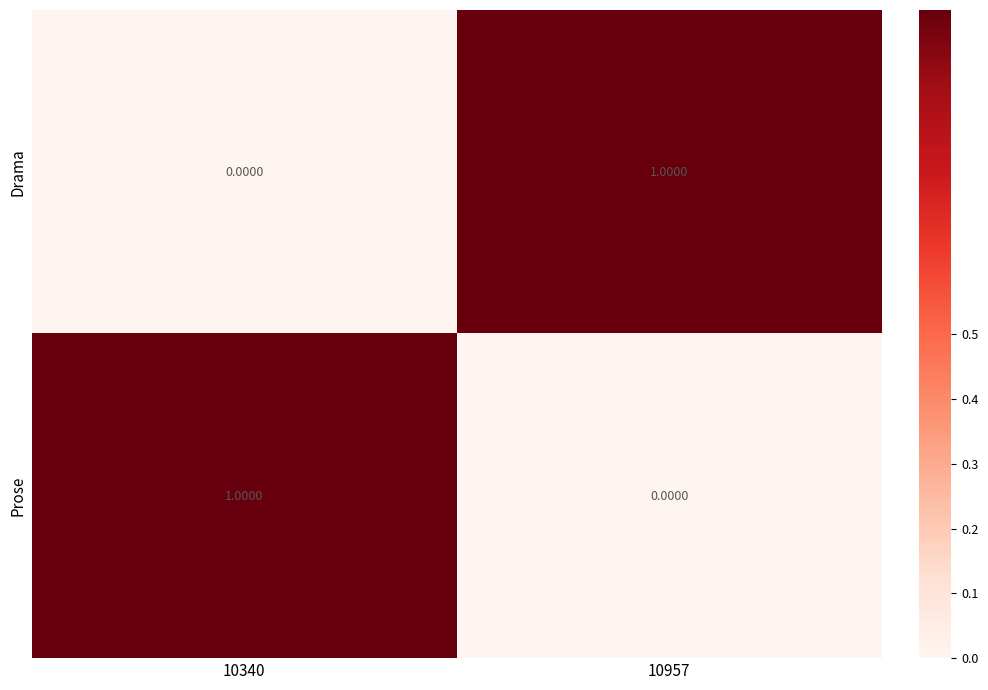

Count the number of categories in the chart.

2